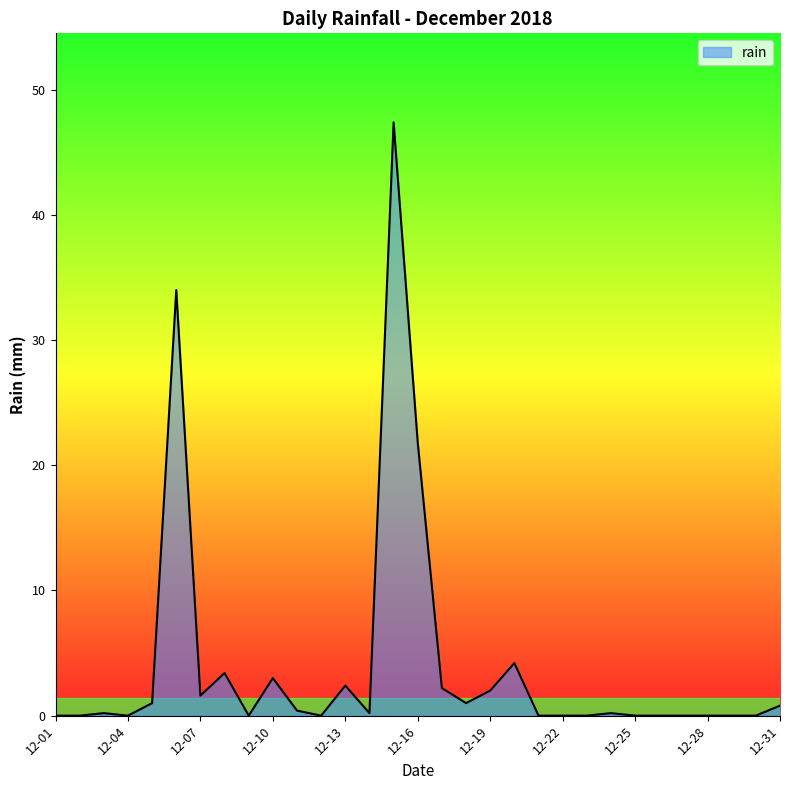

What is the maximum value shown in the chart?

47.4